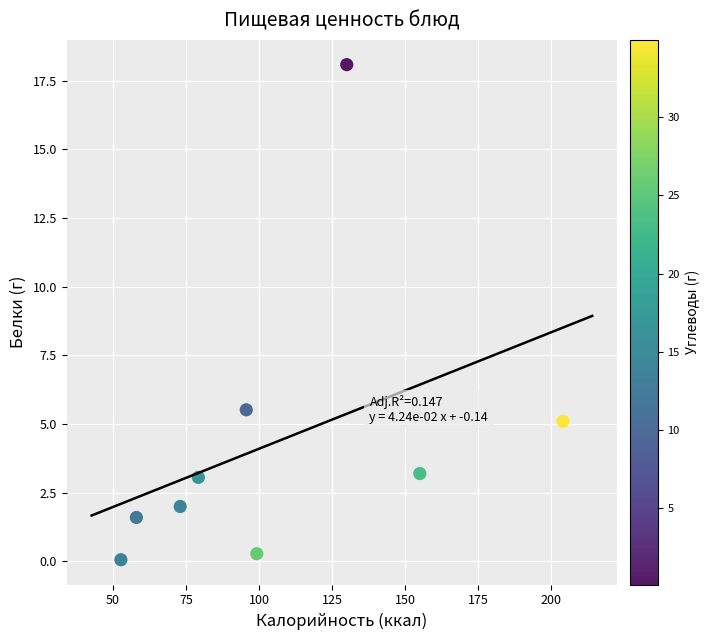

What is the average Y value?

4.3